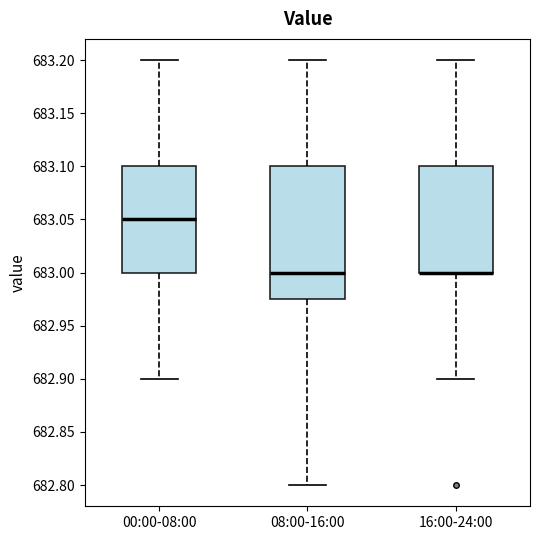

Where does the upper whisker of the box for 00:00-08:00 end on the y-axis? The values are not printed on the chart, so give them approximately, as read against the axis.

683.200